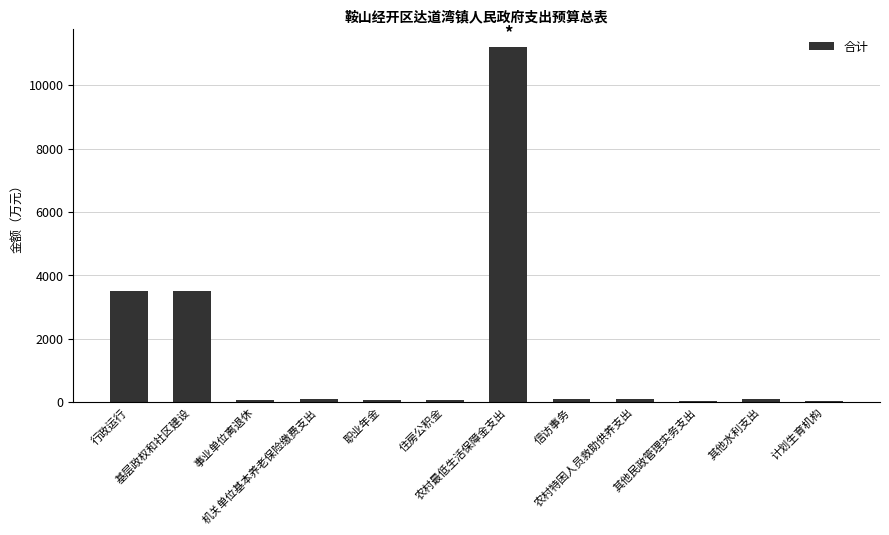

What is the greatest value displayed?

11200